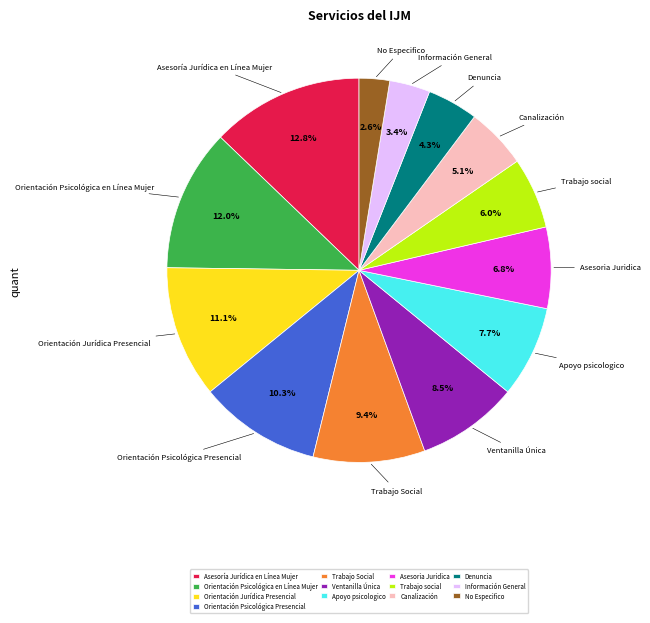

Approximately how many times larger is the value at Trabajo social compared to Apoyo psicologico?

0.8